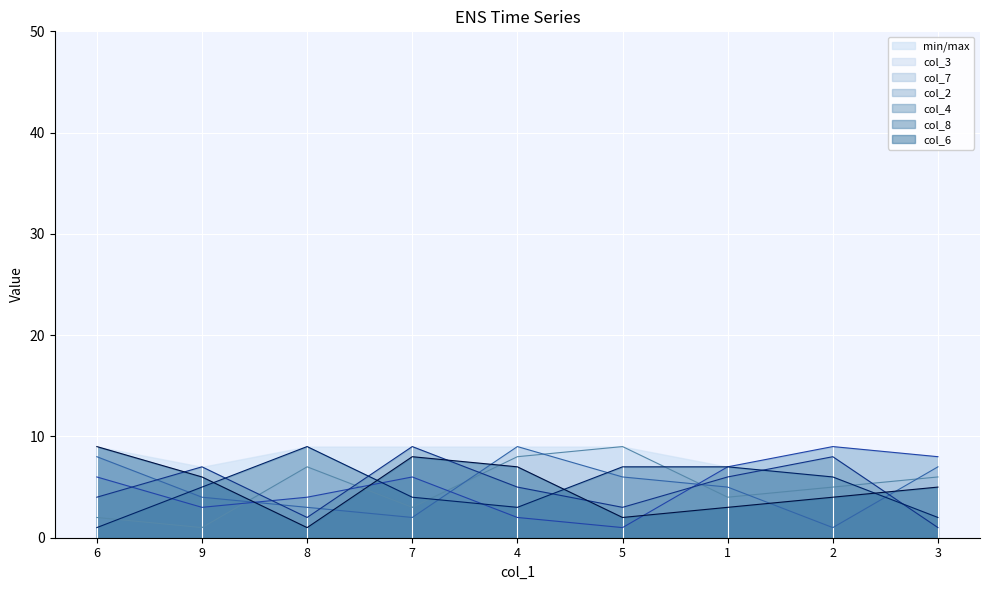

Which series has the widest spread of values?

col_3